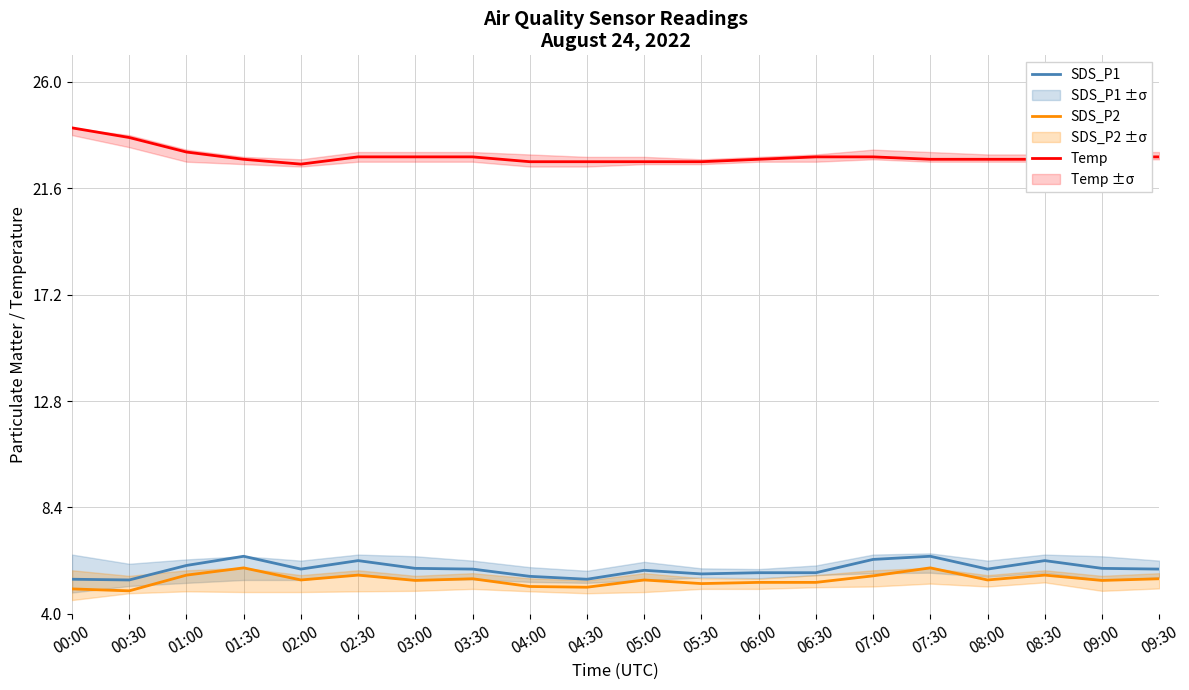

Which series has the widest spread of values?

Temp